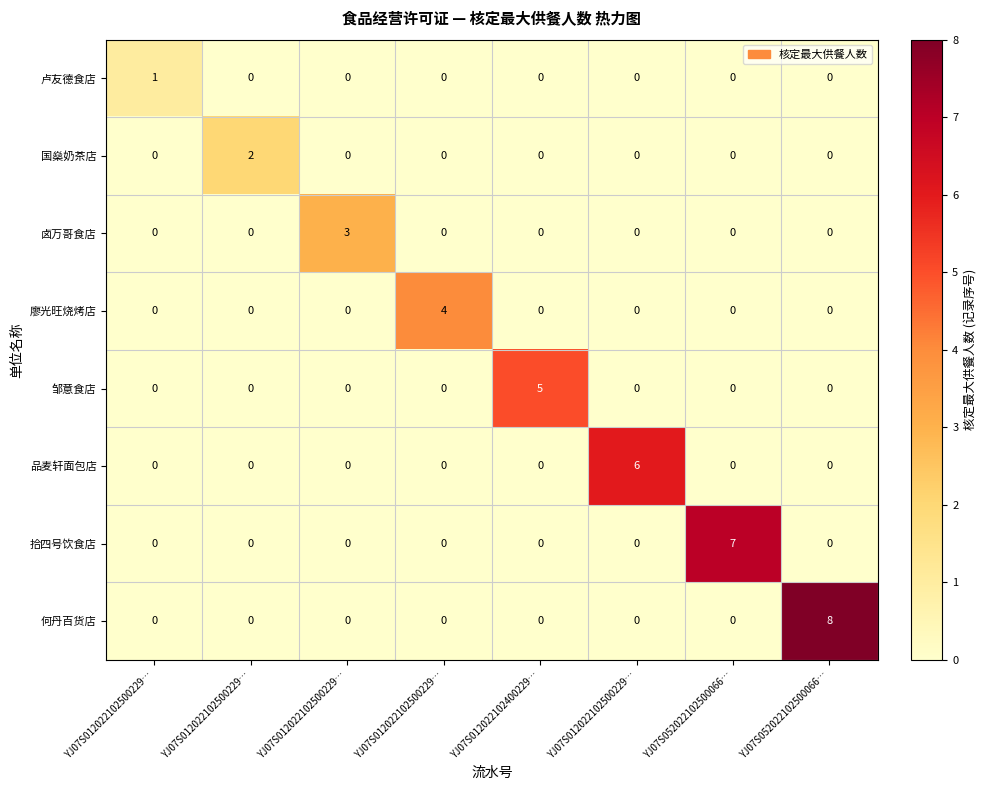

Which category has the highest value across all series?

YJ07S052022102500066…